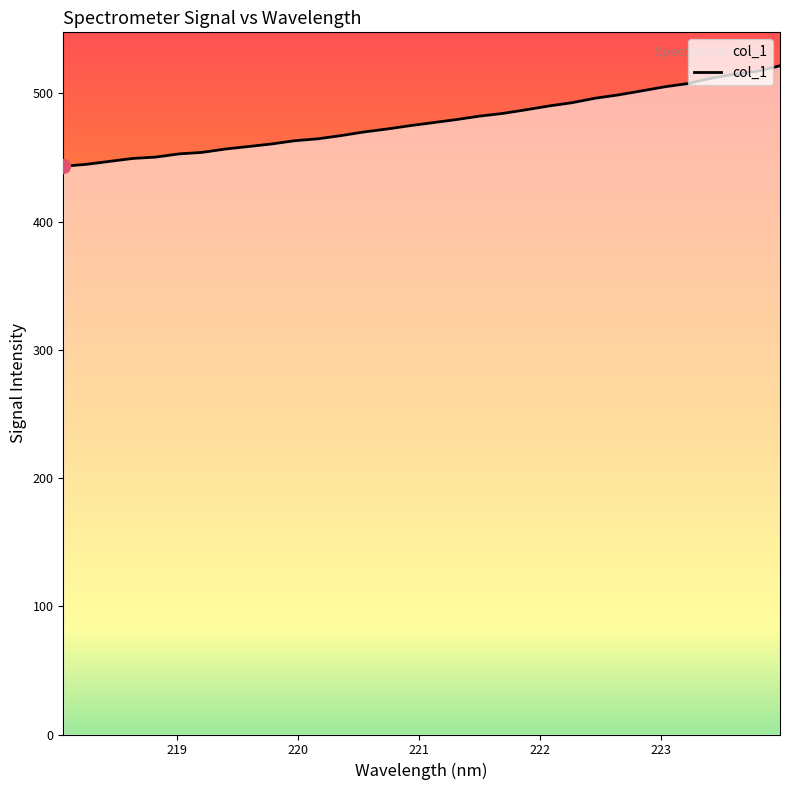

What is the greatest value displayed?

521.6